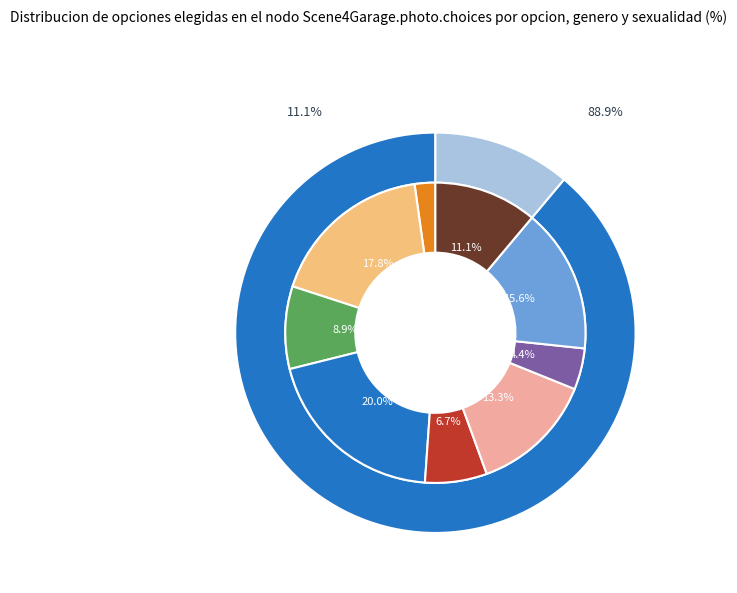

To the nearest percent, what is the combined percentage of 7 and 6?

22%